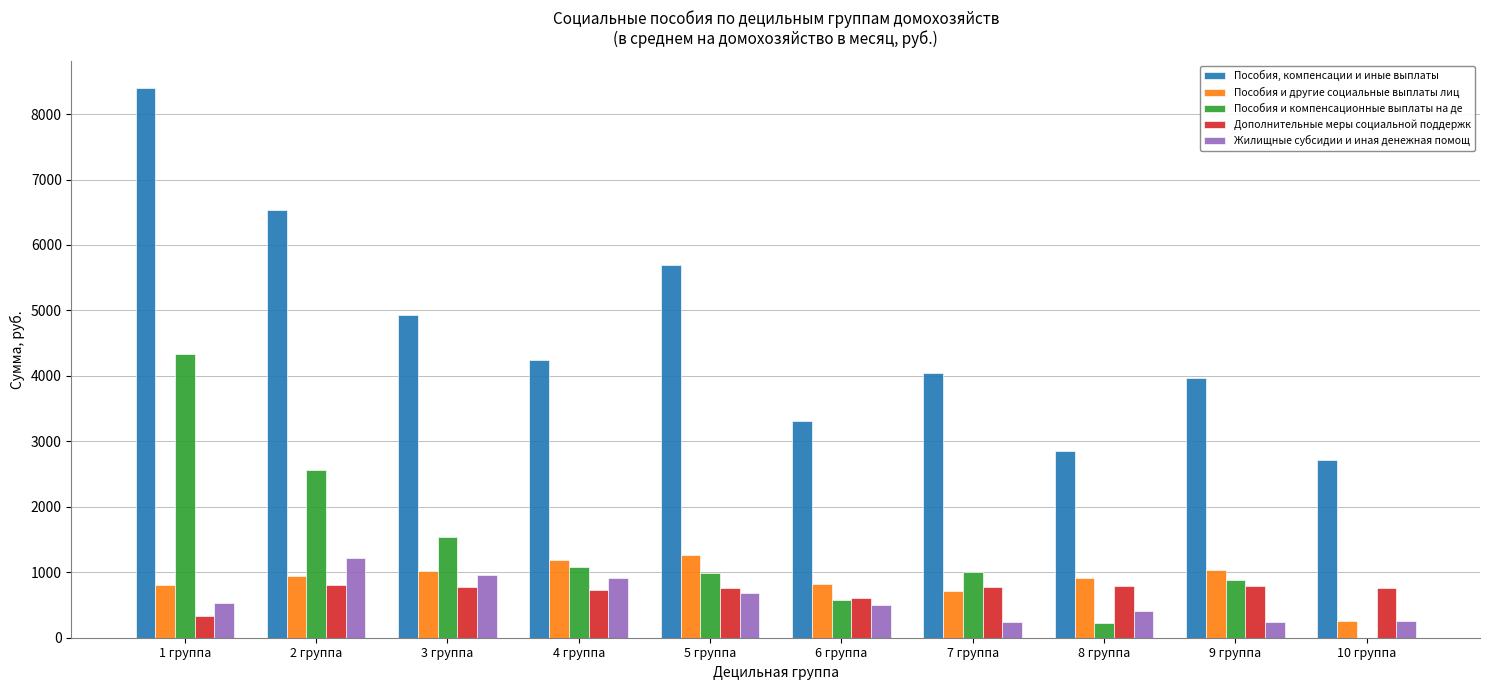

Is the value of Пособия и компенсационные выплаты на де at 3 группа greater than the value of Пособия и другие социальные выплаты лиц at 1 группа?

Yes